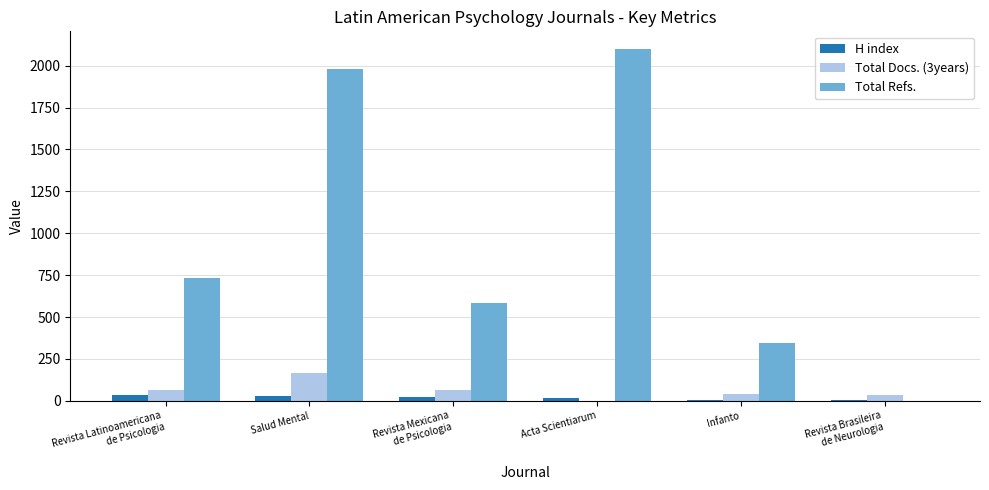

What is the sum of all Total Refs. values?

5742